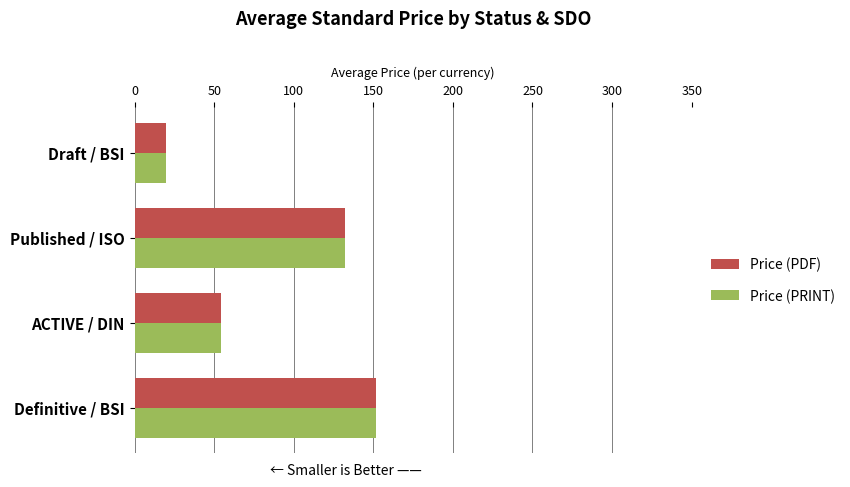

What is the total value across all series at ACTIVE / DIN?

108.6